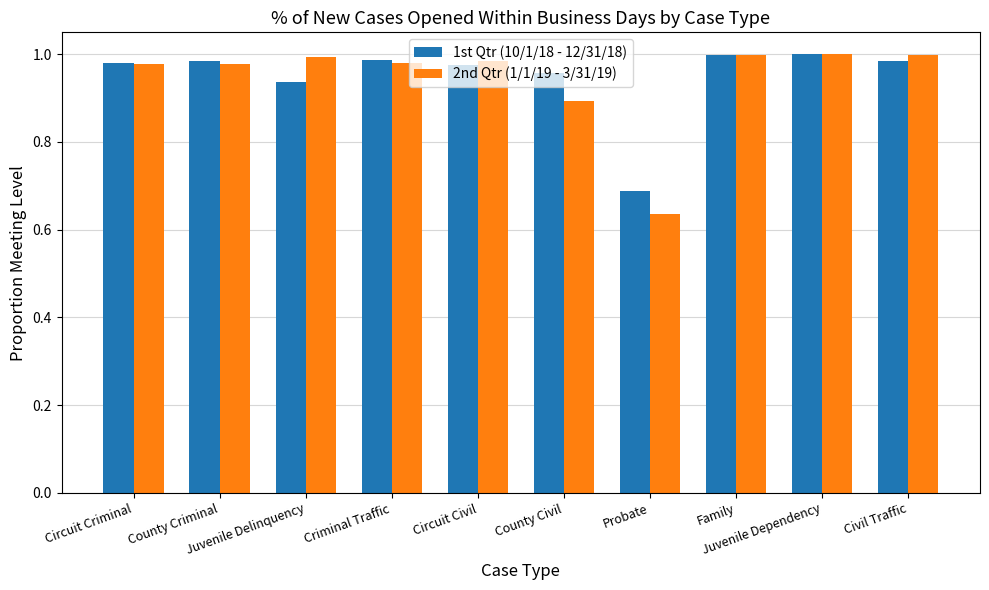

Between County Criminal and Juvenile Delinquency, which series saw the biggest shift?

1st Qtr (10/1/18 - 12/31/18)